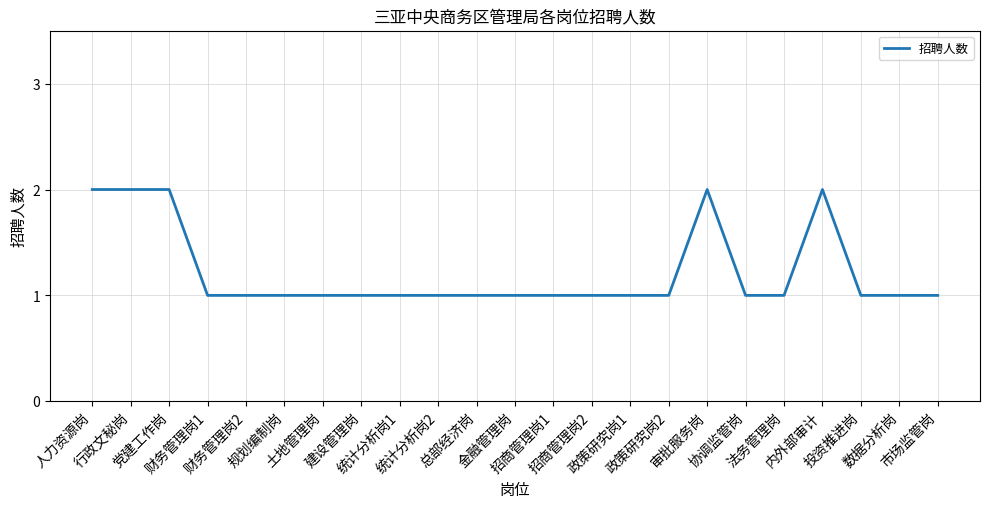

True or false: the data has more than 1 interior local peaks.

True